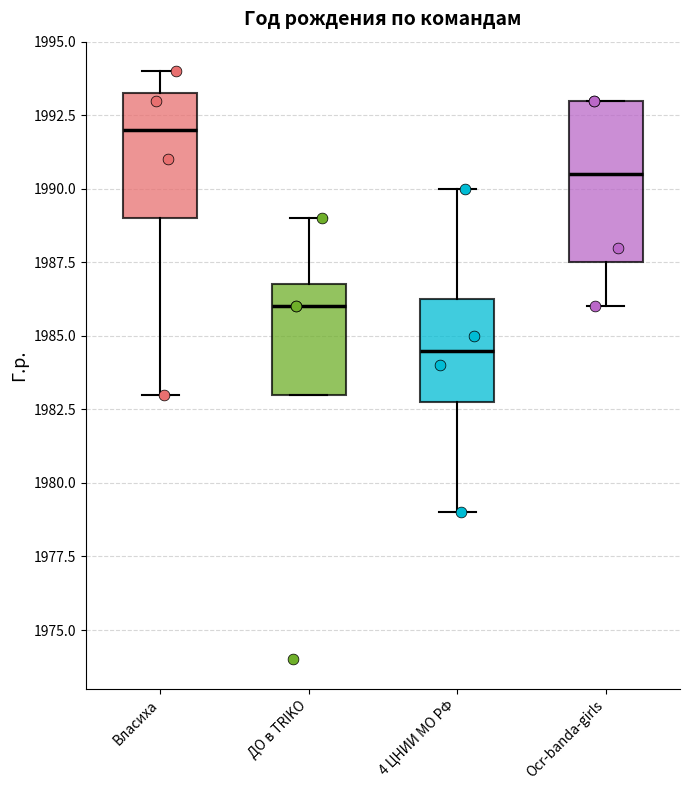

Comparing the boxes themselves (not the whiskers), which one is the tallest?

Ocr-banda-girls